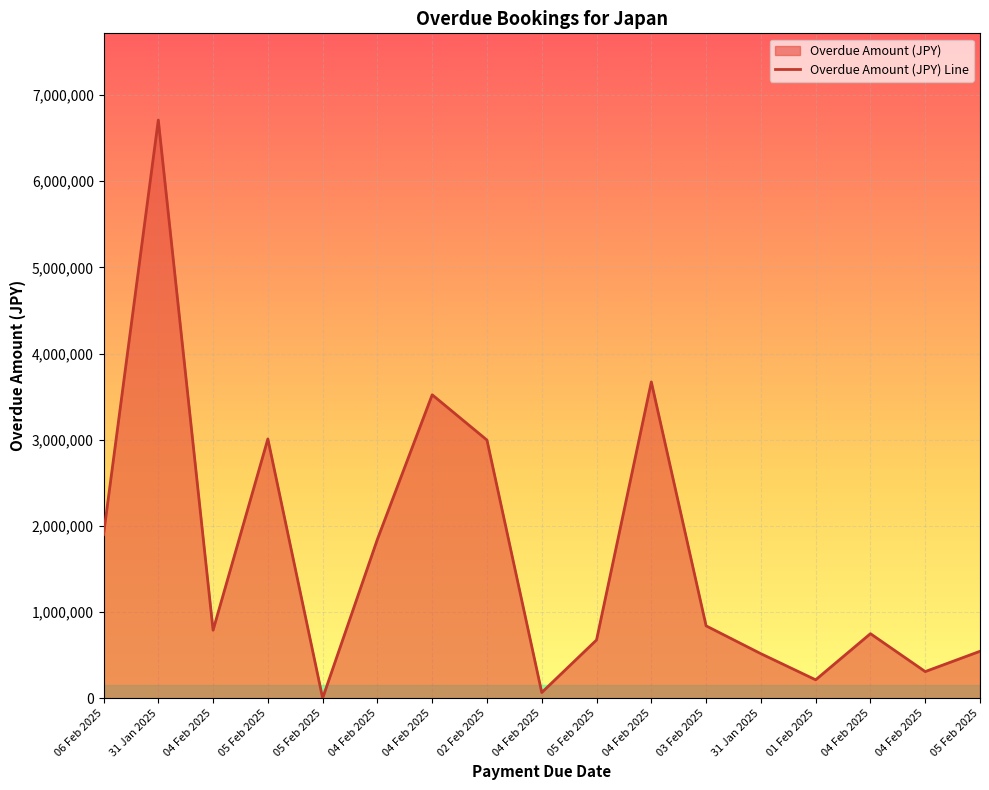

At which category does the data reach its first local valley?

04 Feb 2025